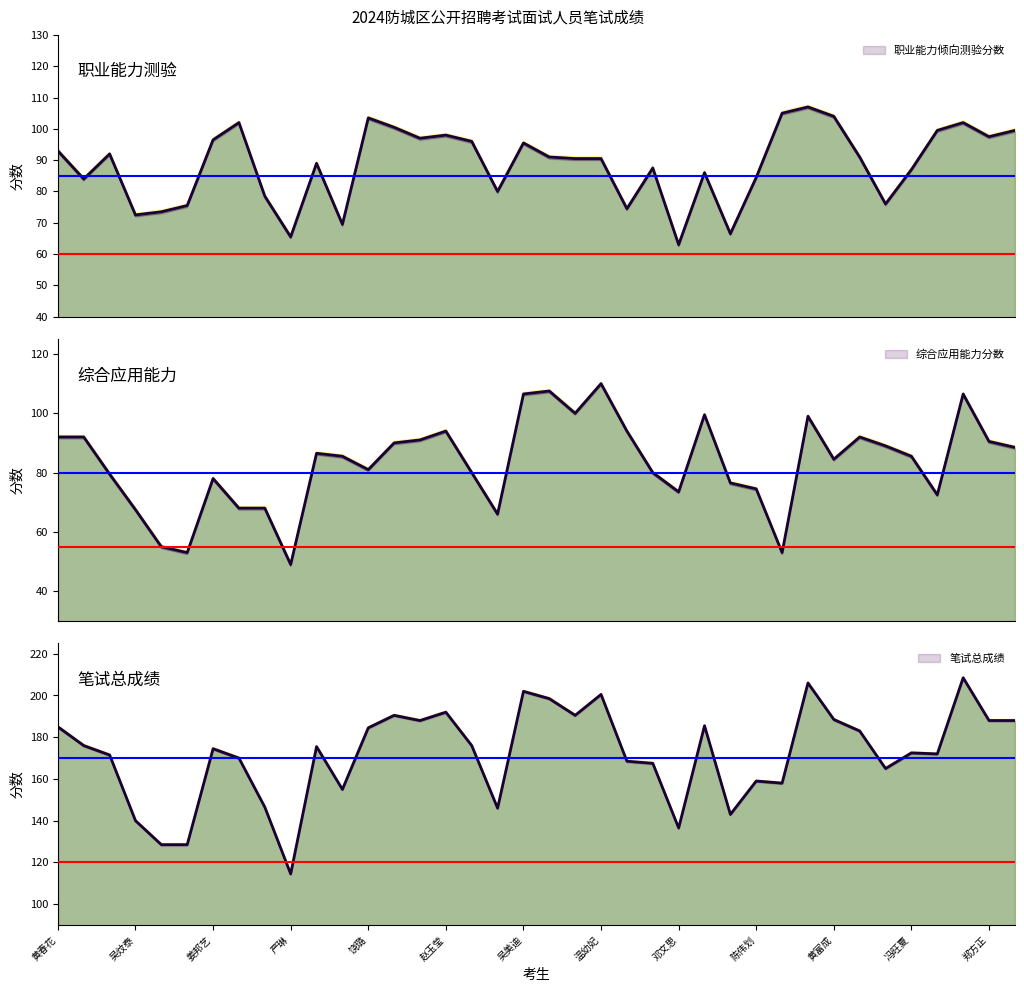

What is the label of the 15th point from the left?

14